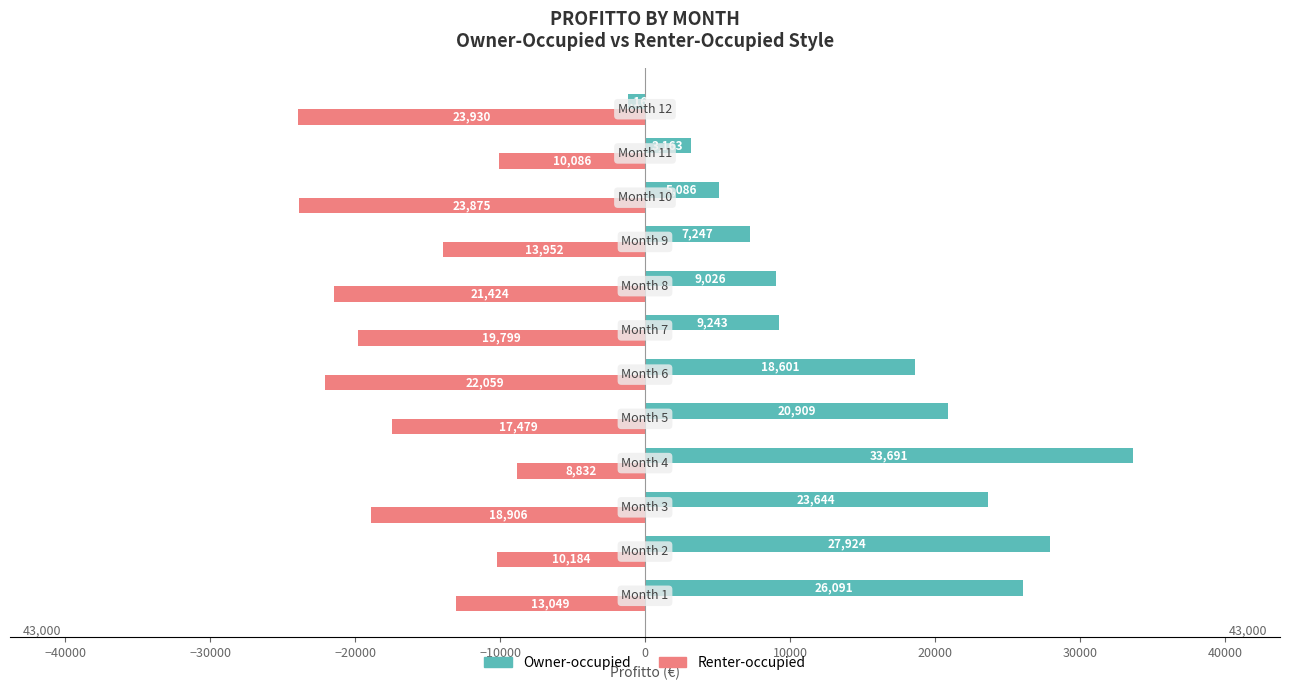

What are all the series names shown in the legend?

Owner-occupied, Renter-occupied